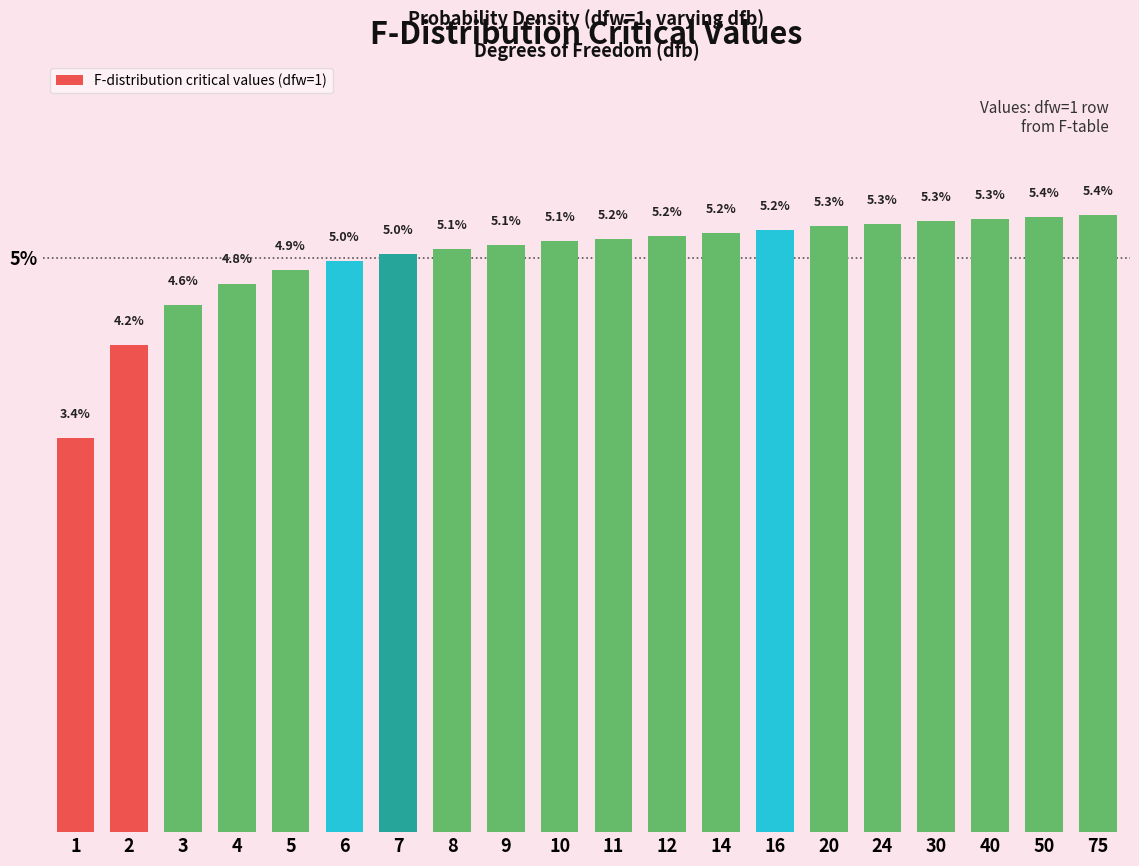

Reading left to right, extract all data points from this chart.

1=3.4	2=4.2	3=4.6	4=4.8	5=4.9	6=5.0	7=5.0	8=5.1	9=5.1	10=5.1	11=5.2	12=5.2	14=5.2	16=5.2	20=5.3	24=5.3	30=5.3	40=5.3	50=5.4	75=5.4